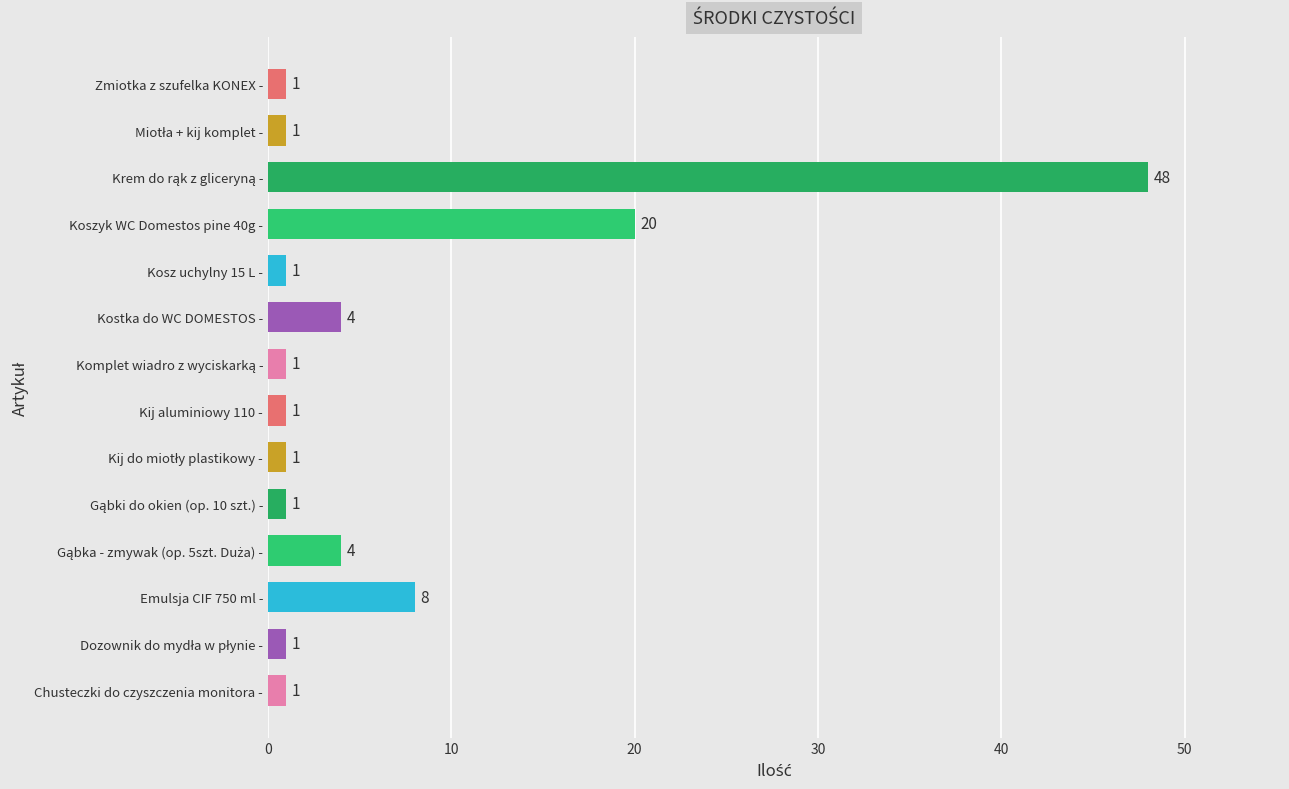

What is the difference between the maximum and second lowest values?

47